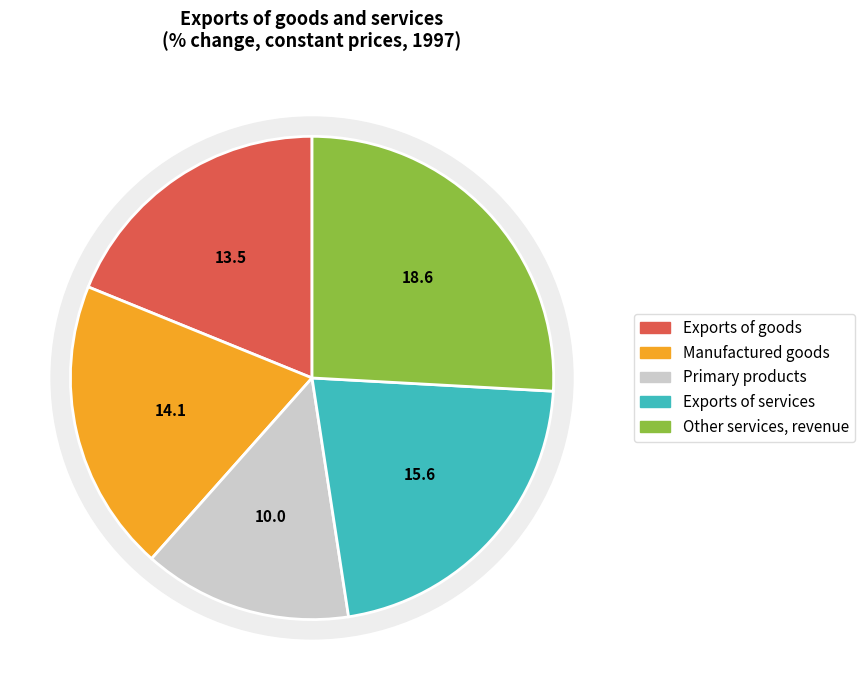

Does Market for goods and services account for over 50% of the chart?

No